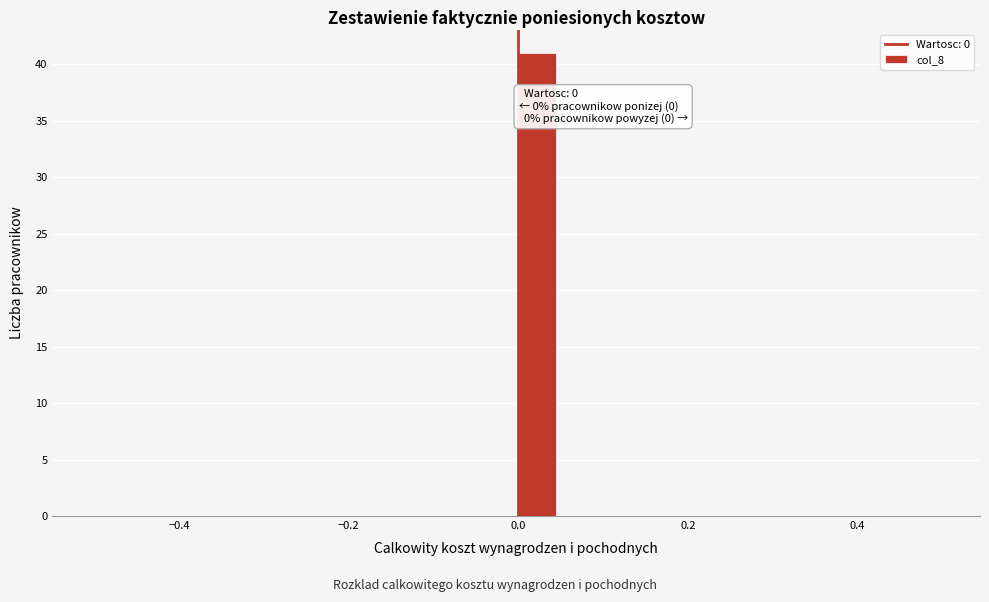

Read against the x-axis, roughly where is the centre of the tallest bar?

0.02